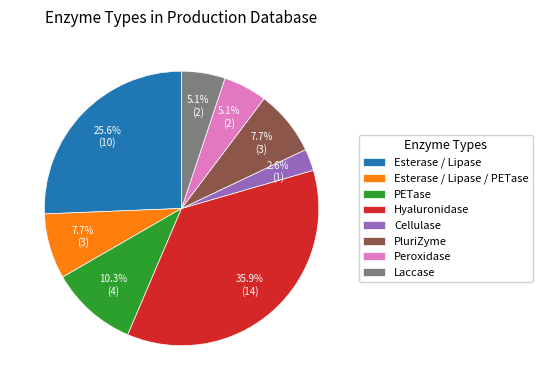

To the nearest percent, what is the difference between the PluriZyme and Esterase / Lipase slice percentages?

18%